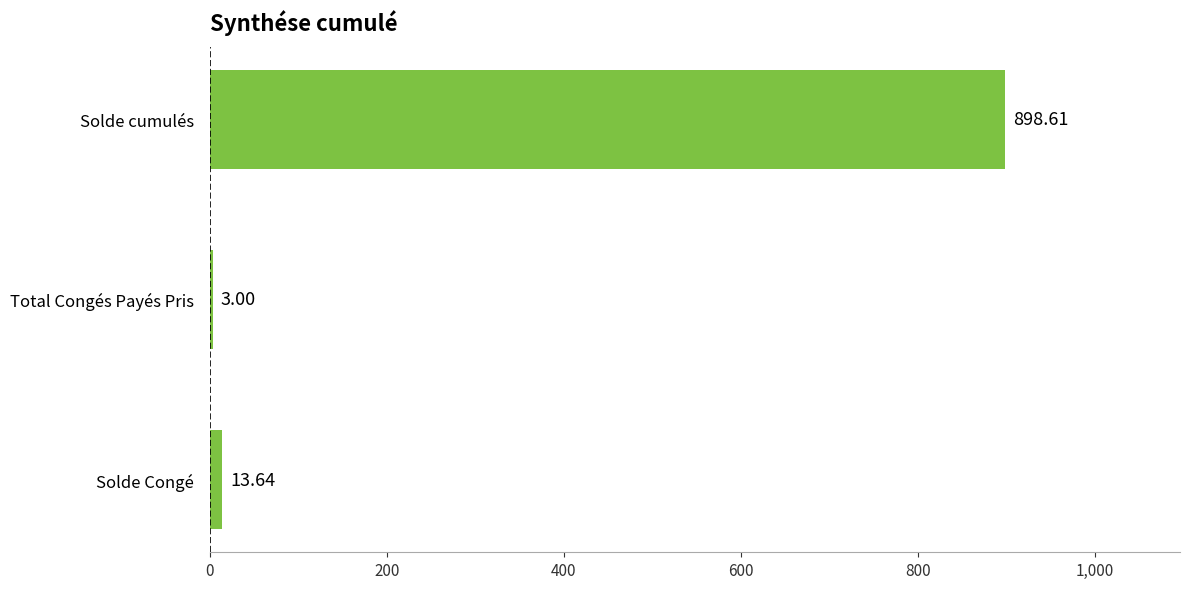

At which category does the chart reach its peak across all series?

Solde cumulés